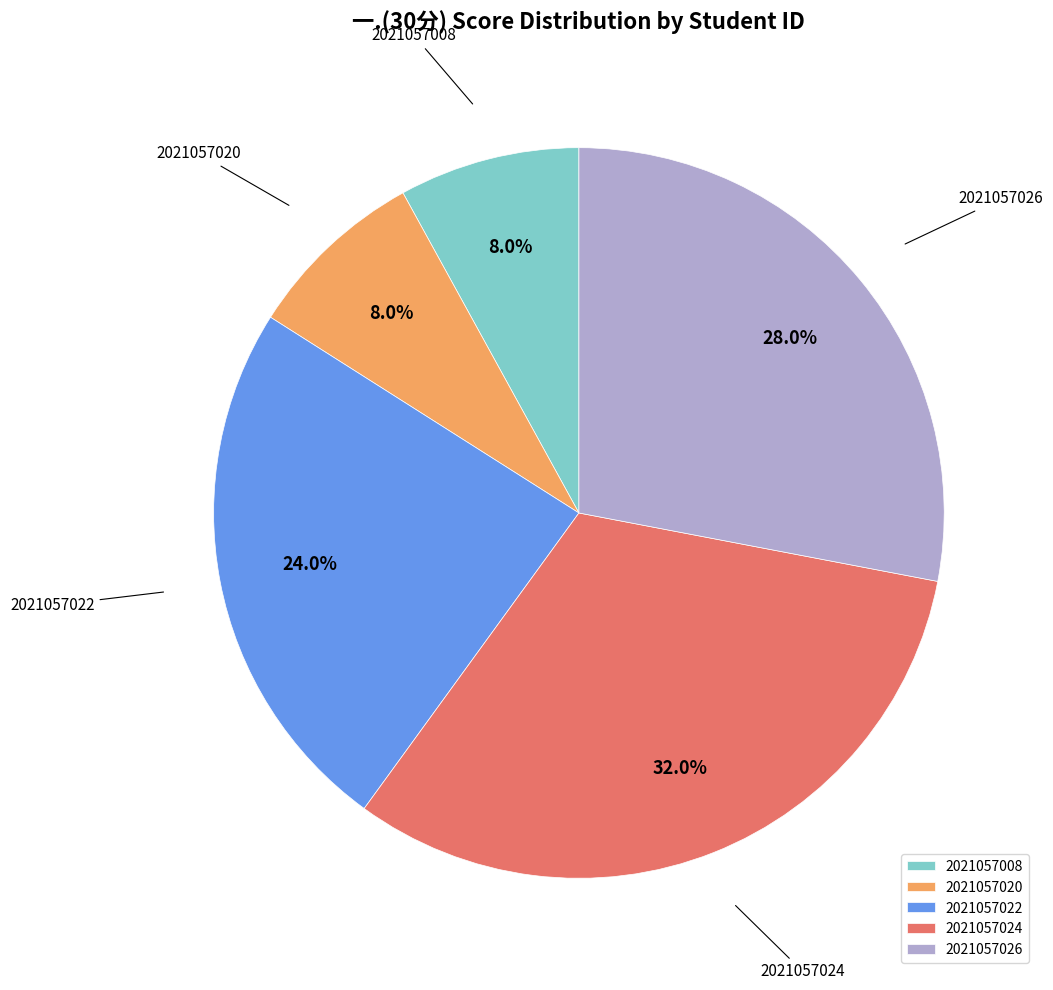

Combined, do 2021057008 and 2021057024 account for over 50%?

No